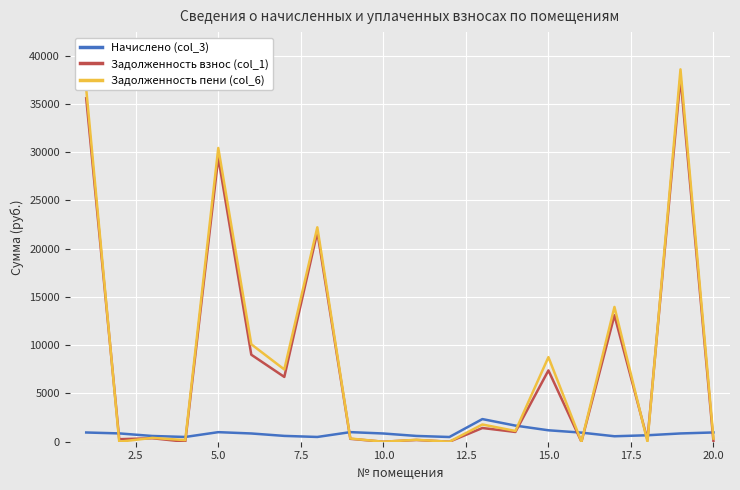

Which series has the widest spread of values?

Задолженность пени (col_6)